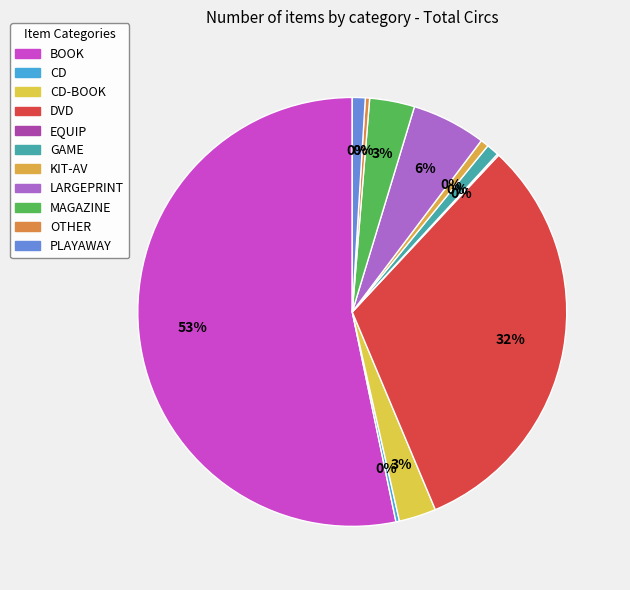

Between MAGAZINE and BOOK, which is larger?

BOOK